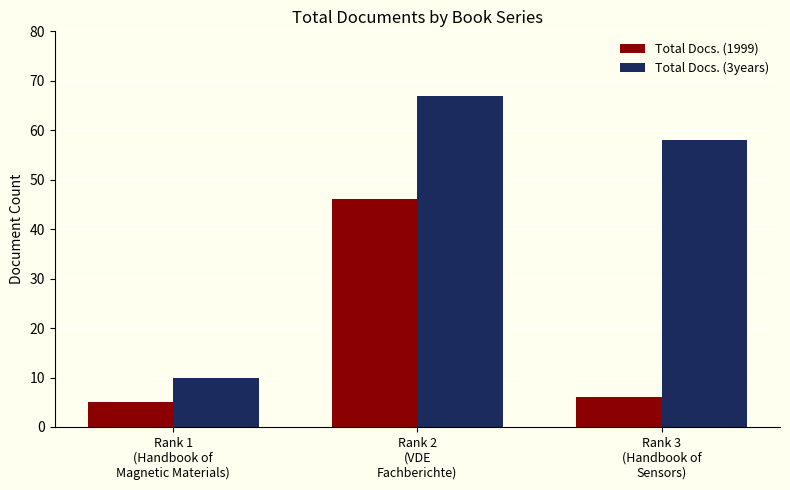

At which category is the sum across all series the highest?

Rank 2
(VDE
Fachberichte)